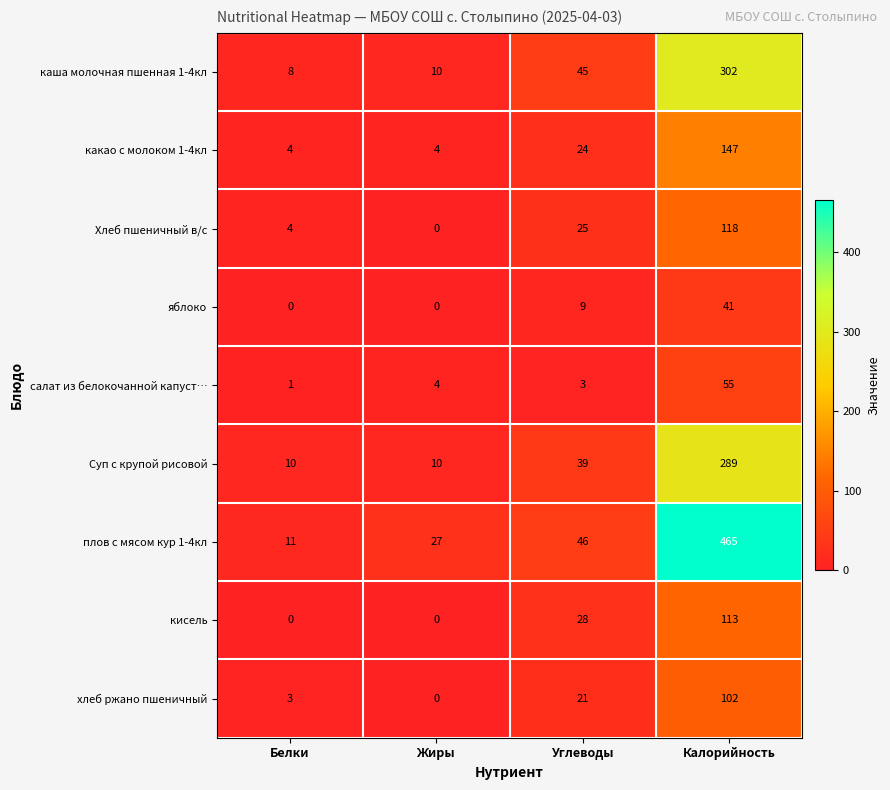

Is it true that Хлеб пшеничный в/с equals 42 at Калорийность?

False